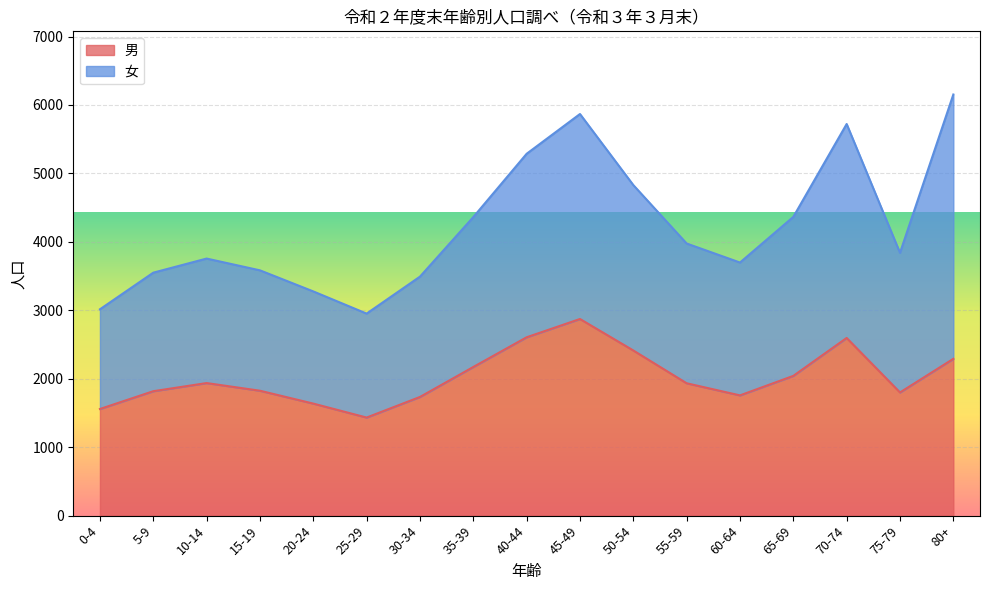

At which category does the data reach its first local peak?

10-14